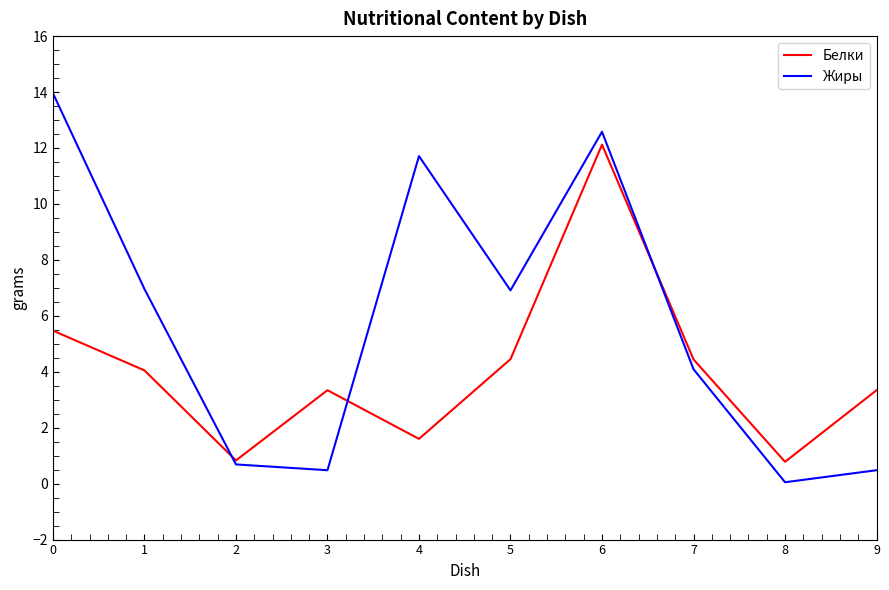

What is the difference between the maximum and minimum values in the Жиры series?

13.9